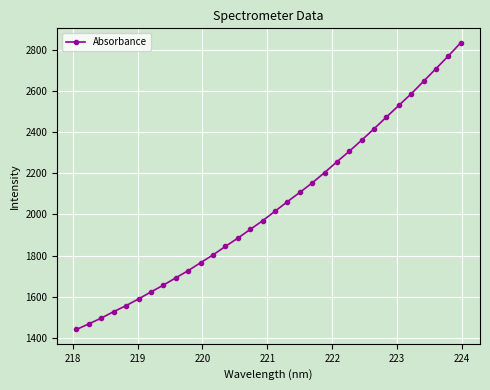

What is the sum of all values?

65410.7